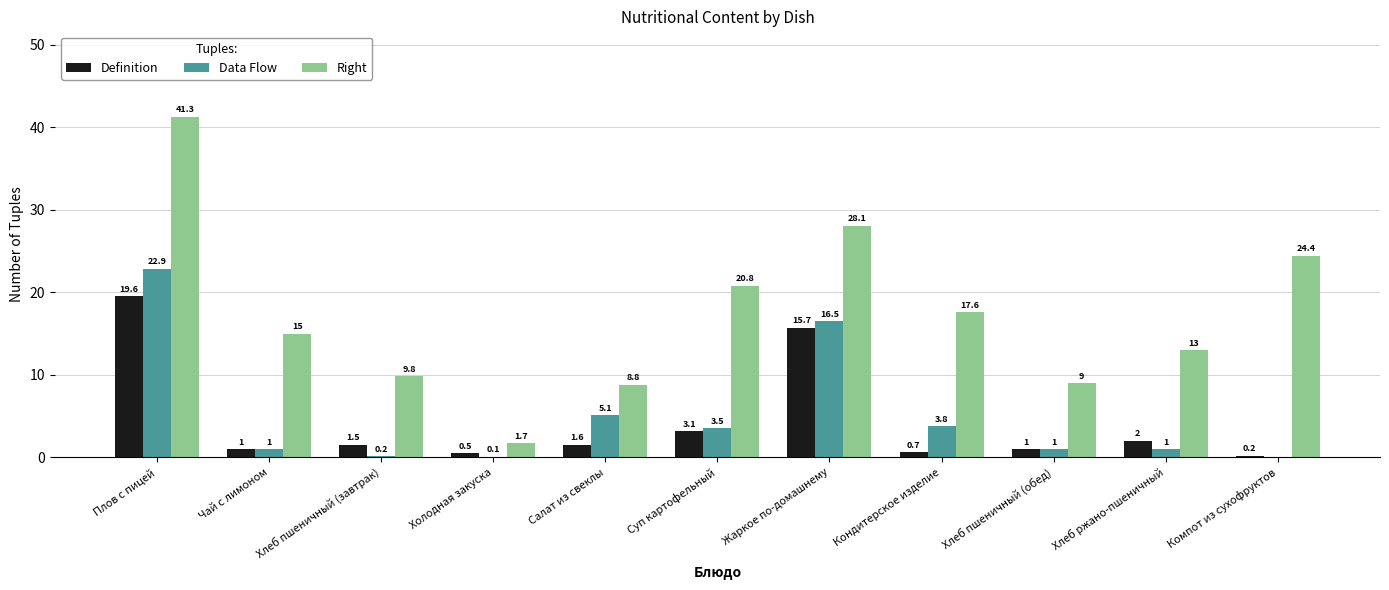

Is the value of Definition at Салат из свеклы greater than the value of Data Flow at Чай с лимоном?

Yes